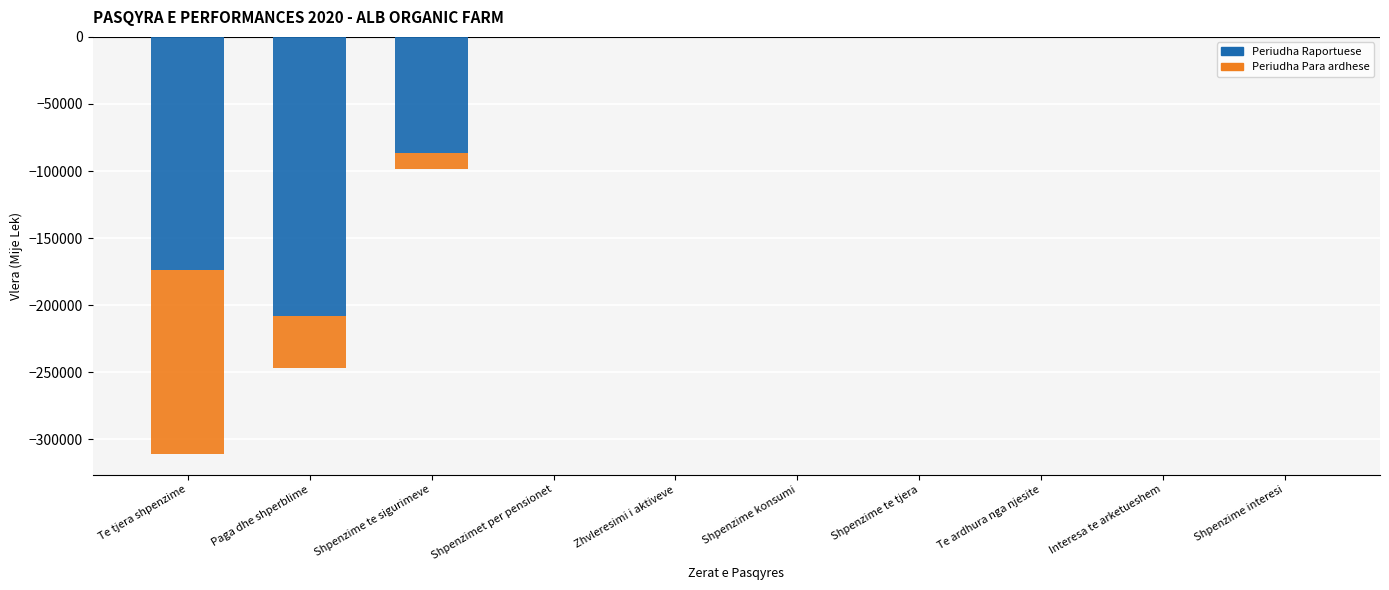

True or false: Periudha Raportuese has a value of 0 at Interesa te arketueshem.

True